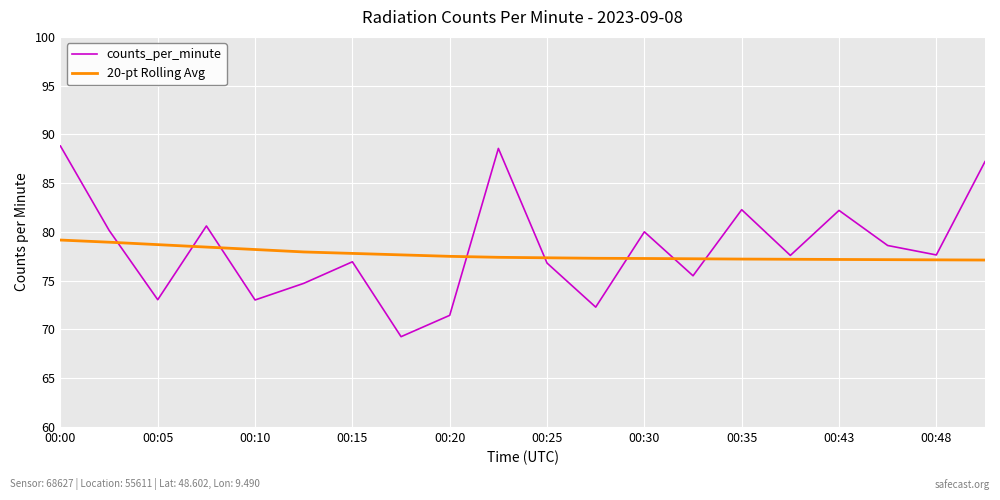

In counts_per_minute, how many points are higher than both neighbors (excluding endpoints)?

6